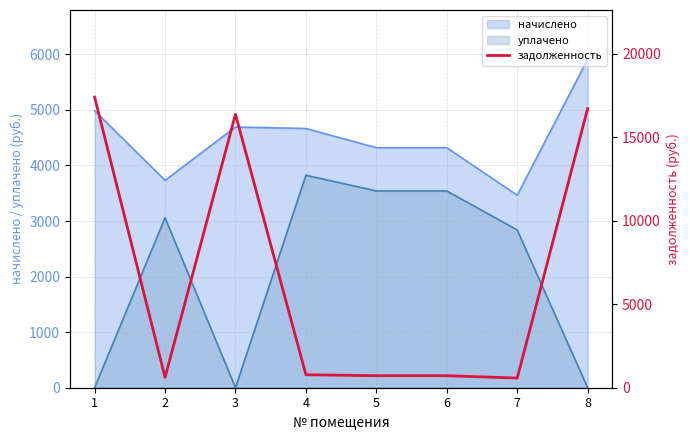

True or false: уплачено and начислено cross at least once.

False